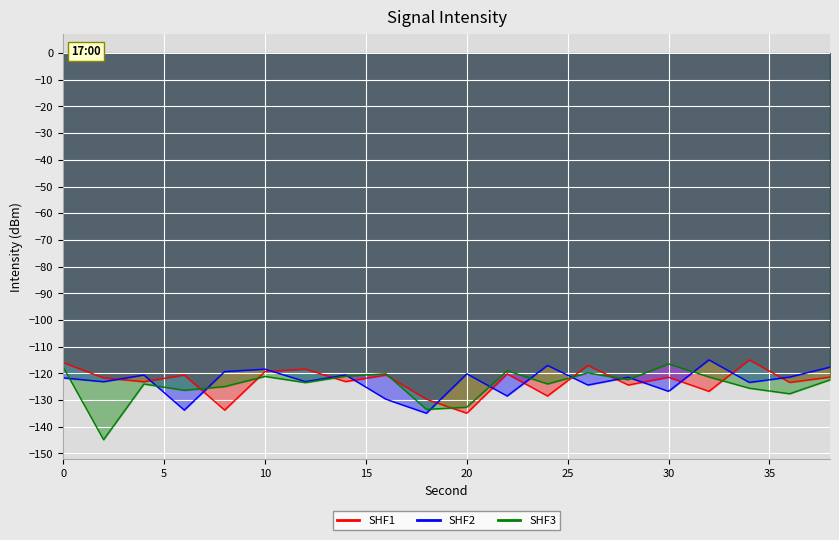

How many data points in SHF2 are less than -121?

12